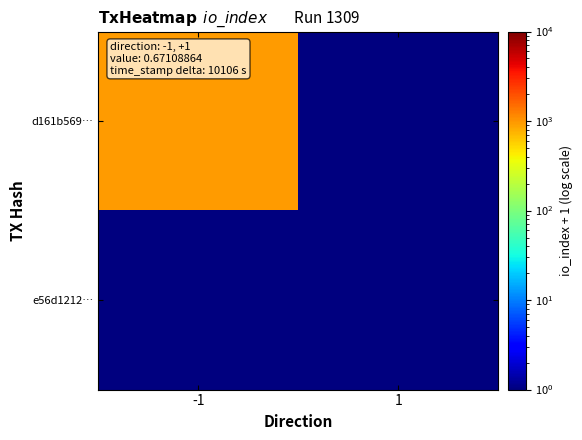

Reading left to right, what are all the values shown in this chart?

d161b569…: -1=944	1=1
e56d1212…: -1=1	1=1